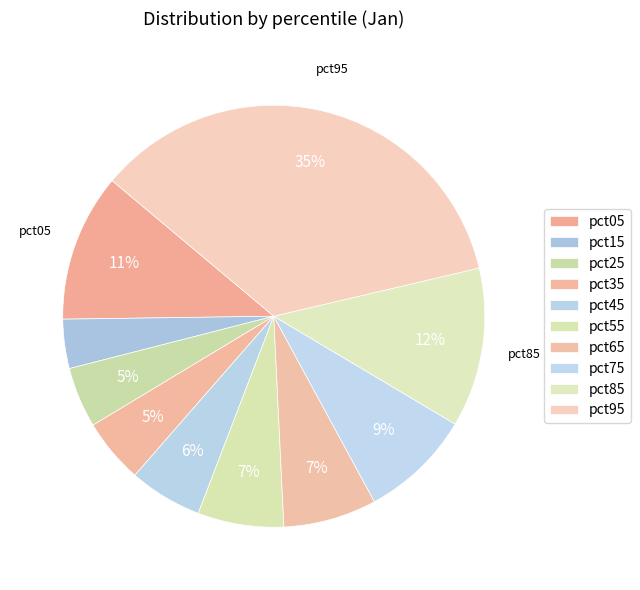

What is the total percentage of pct35 and pct65?

12.1%